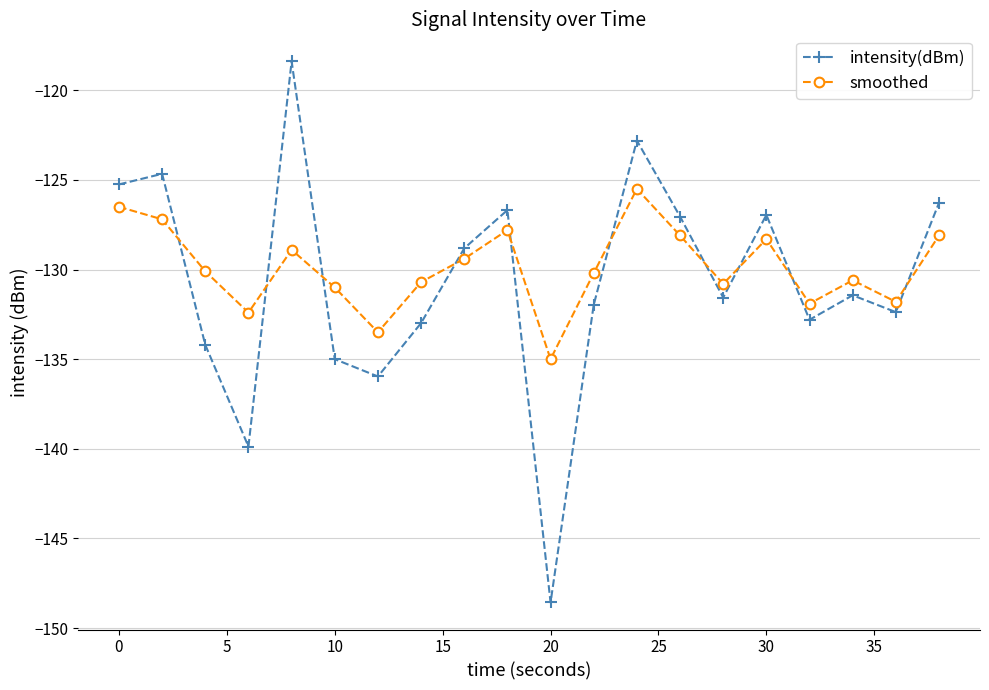

How many intersections are there between smoothed and intensity(dBm)?

10